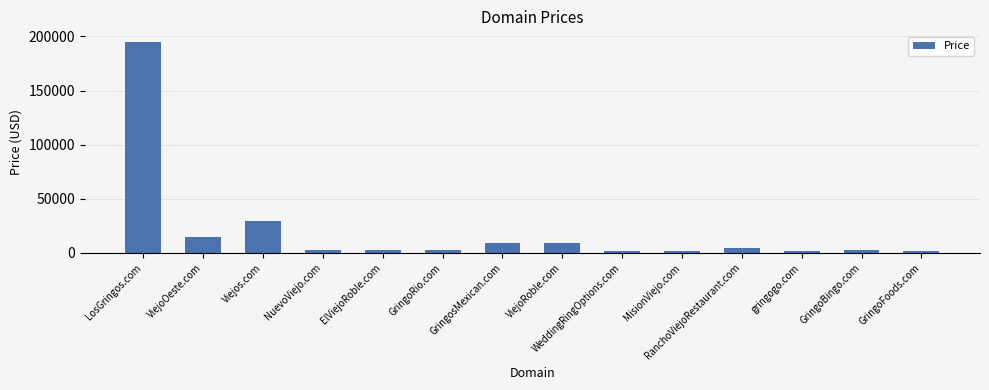

Reading left to right, transcribe all the data shown in this chart.

194888	14888	29888	2888	2888	2888	8888	8888	1888	1888	4888	1888	2888	1888